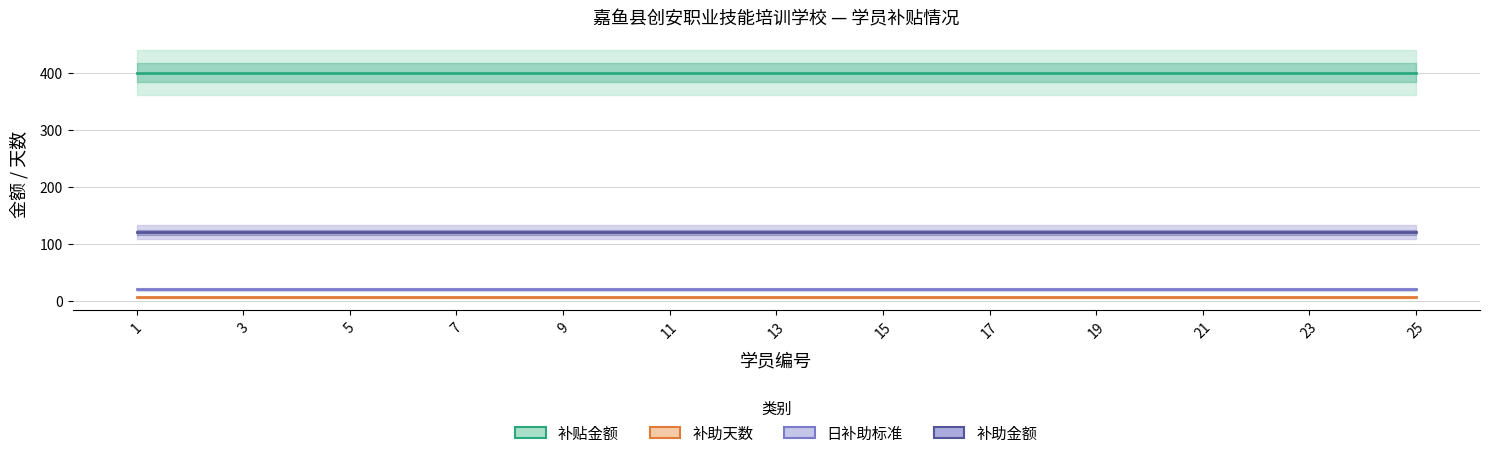

What is the greatest value displayed?

400